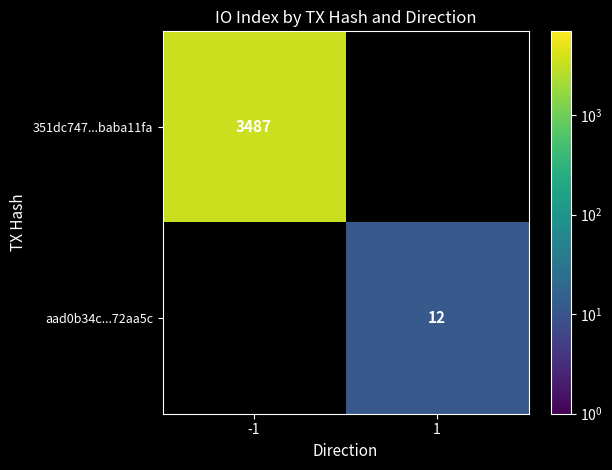

Is the value of aad0b34c...72aa5c at 1 greater than the value of 351dc747...baba11fa at -1?

No